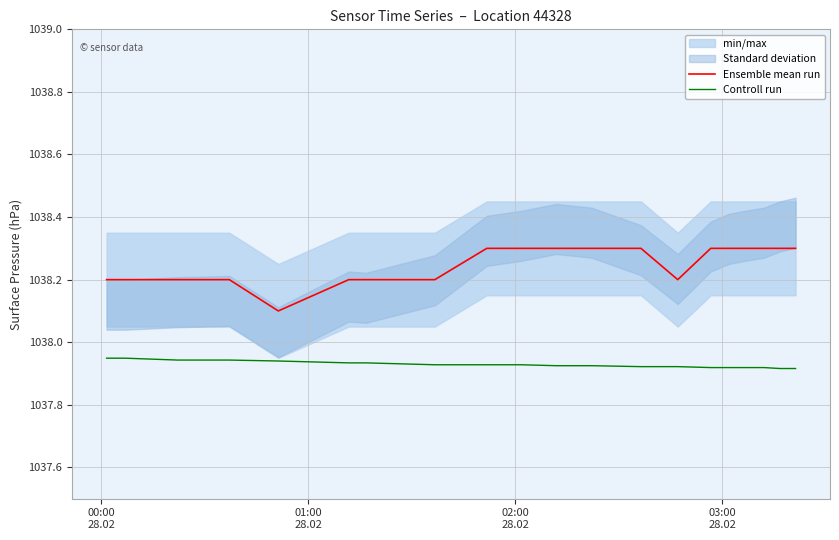

True or false: Ensemble mean run and Controll run cross at least once.

False